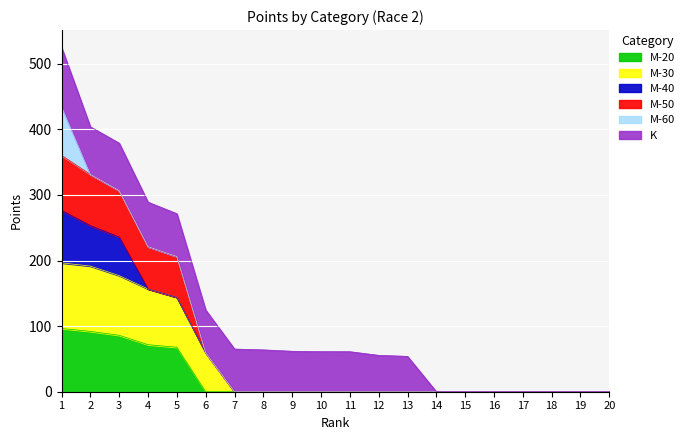

True or false: M-50 has a value of 113.1 at 7.

False